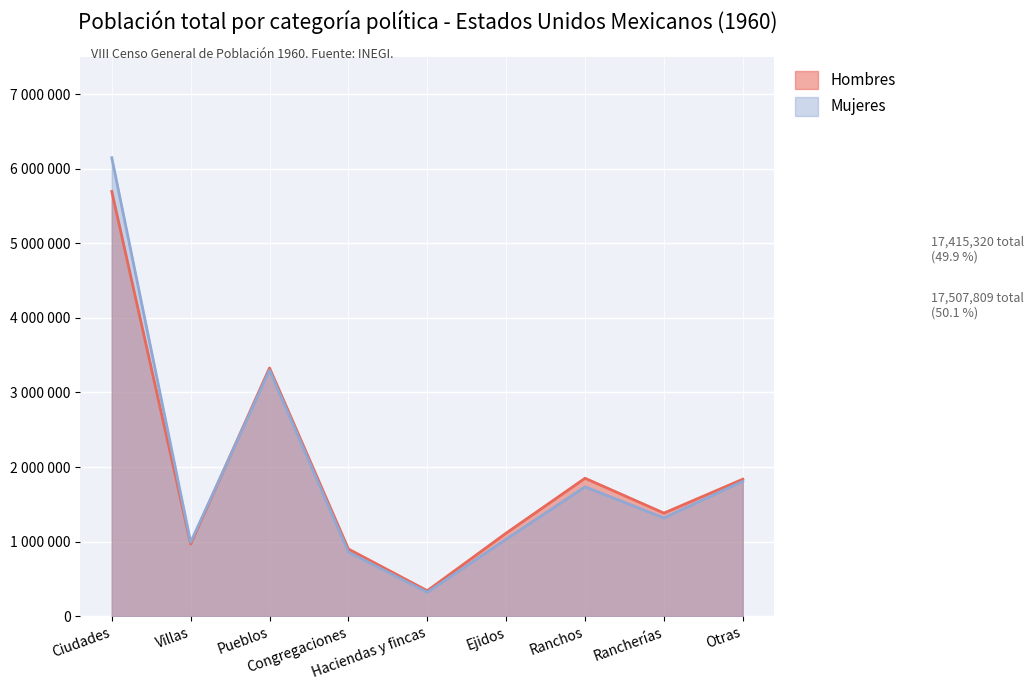

What are all the series names shown in the legend?

Hombres, Mujeres